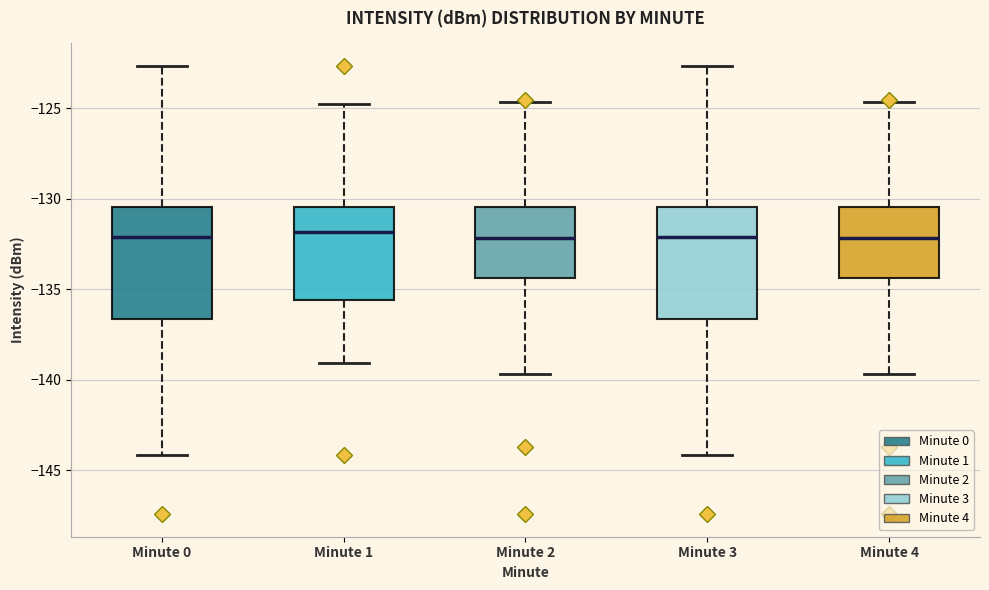

Reading left to right, read every box against the y-axis: the position of its median line, the range the box covers, and the ends of its whiskers. The values are not printed on the chart, so give them approximately, as read against the axis.

Minute 0: median -132.0, box -136.5 to -130.5, whiskers -144.0 to -122.5
Minute 1: median -132.0, box -135.5 to -130.5, whiskers -139.0 to -125.0
Minute 2: median -132.0, box -134.5 to -130.5, whiskers -139.5 to -124.5
Minute 3: median -132.0, box -136.5 to -130.5, whiskers -144.0 to -122.5
Minute 4: median -132.0, box -134.5 to -130.5, whiskers -139.5 to -124.5